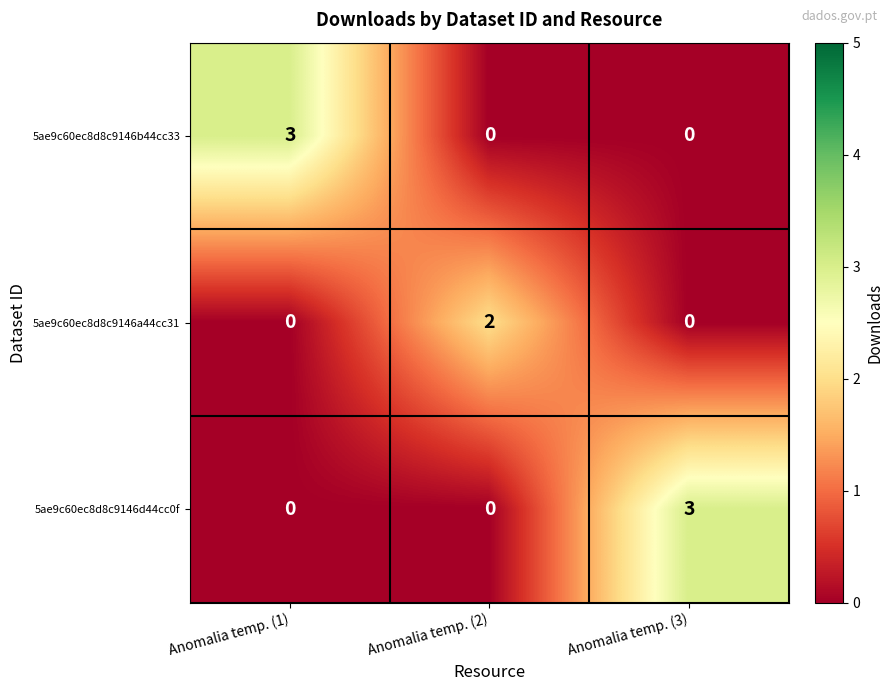

Which series changed the most between Anomalia temp. (1) and Anomalia temp. (2)?

5ae9c60ec8d8c9146b44cc33